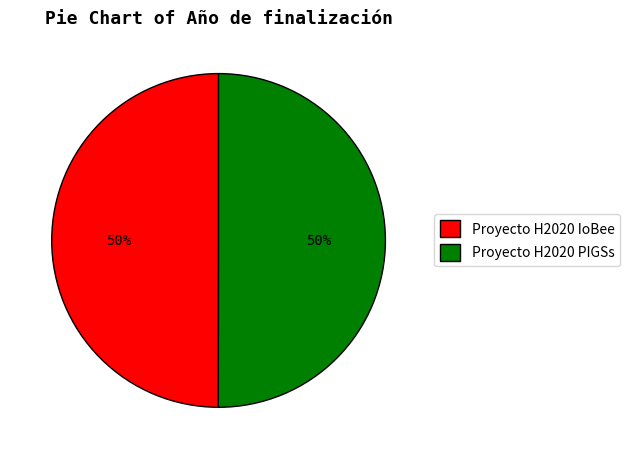

What percentage is the Proyecto H2020 PIGSs slice, to the nearest percent?

50%